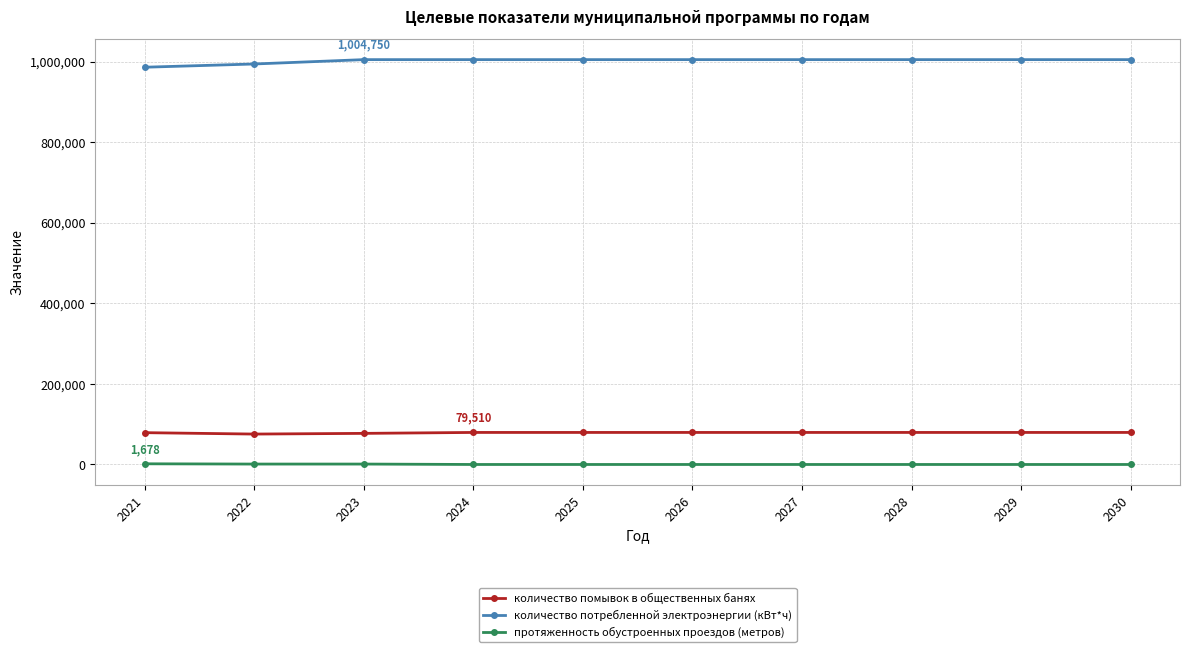

True or false: протяженность обустроенных проездов (метров) and количество потребленной электроэнергии (кВт*ч) cross at least once.

False